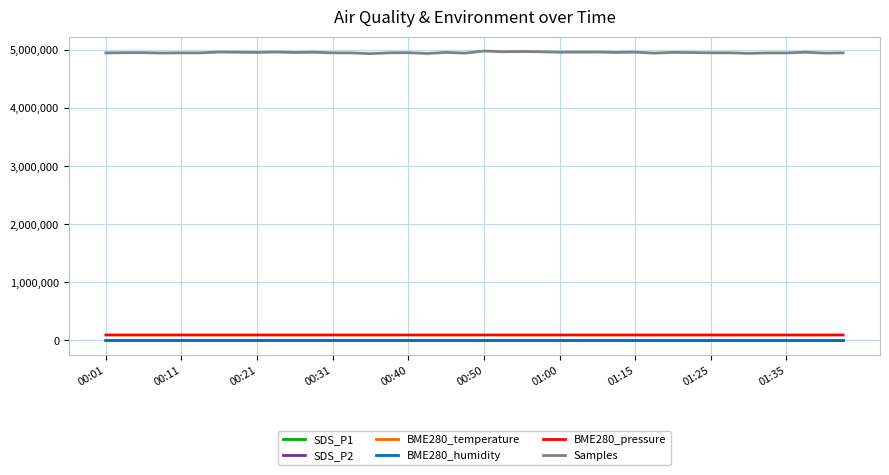

True or false: SDS_P2 and Samples intersect in this chart.

False